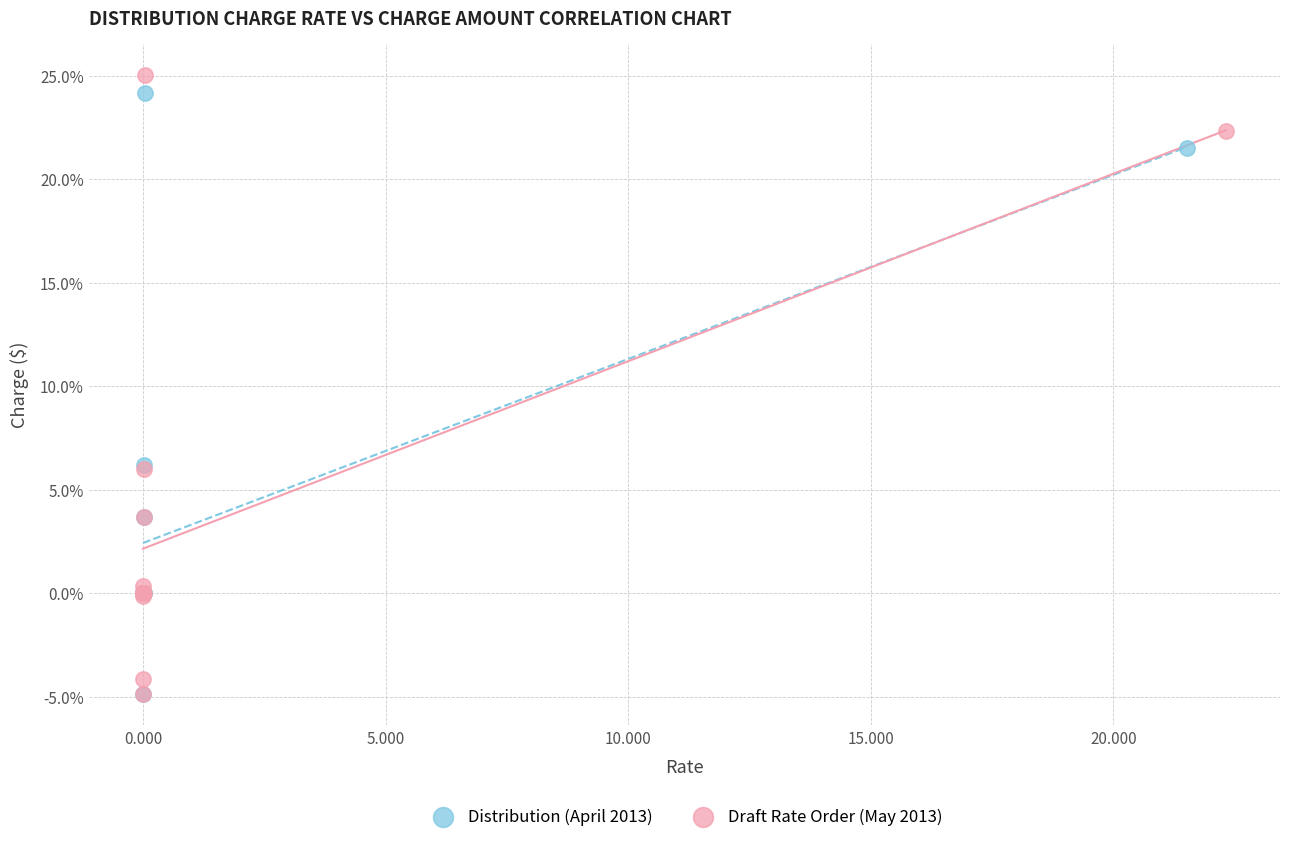

Which series contains the highest Y value?

Draft Rate Order (May 2013)